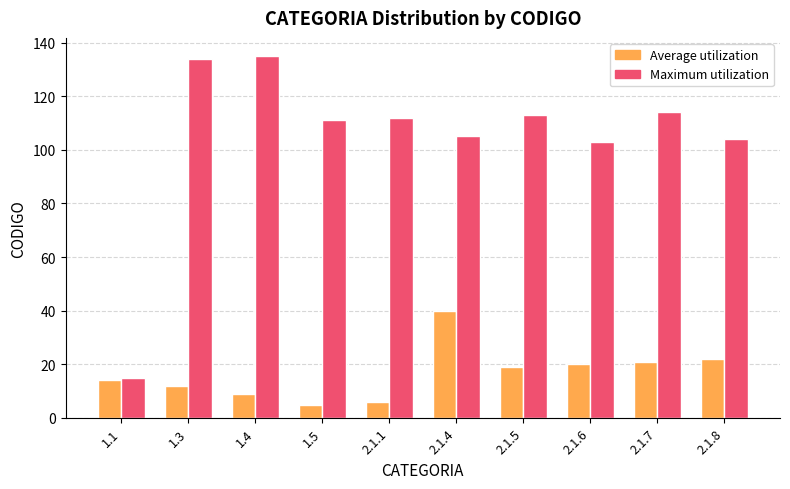

Rank the series by their average value, from highest to lowest.

Maximum utilization, Average utilization